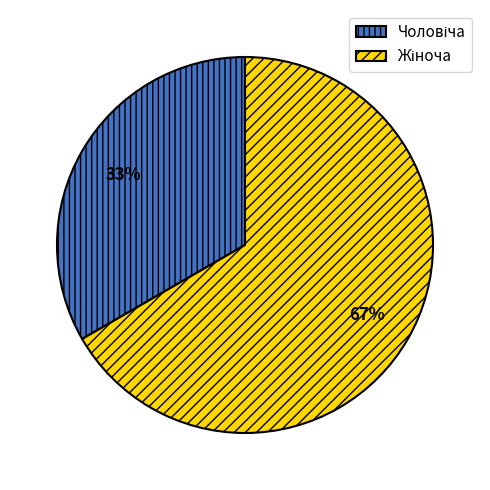

Does any single category account for the majority?

Yes